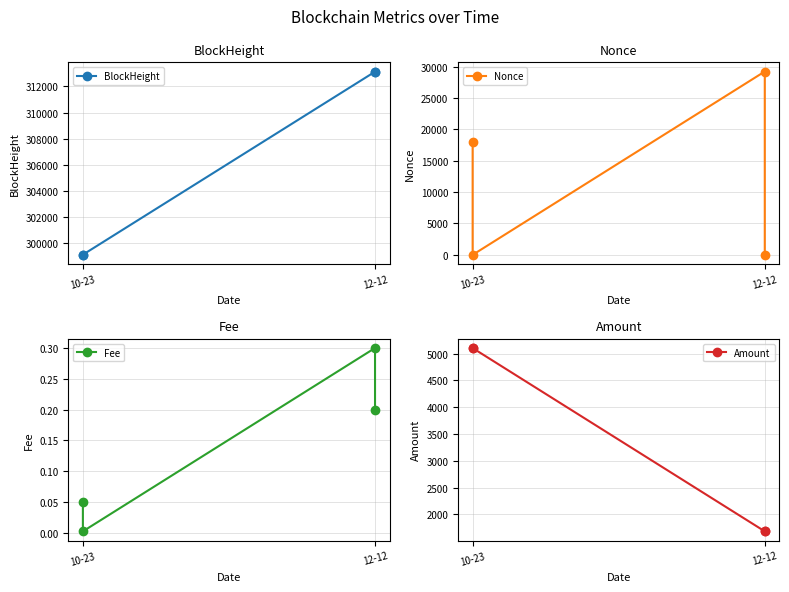

True or false: Amount has more than 1 interior local peaks.

False